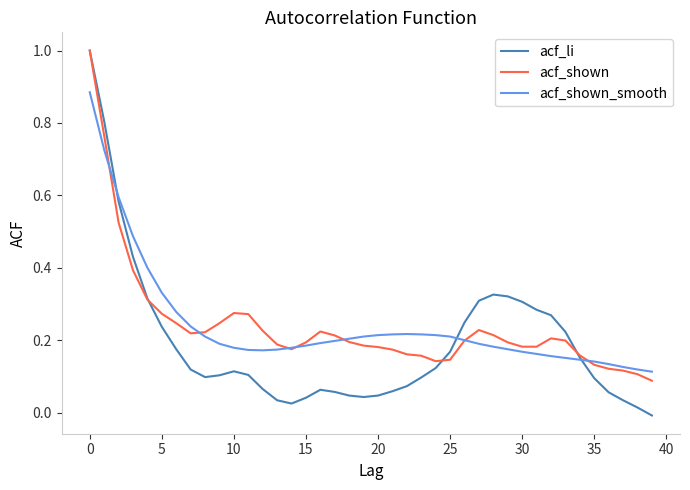

Which series has the largest range (max minus min)?

acf_li